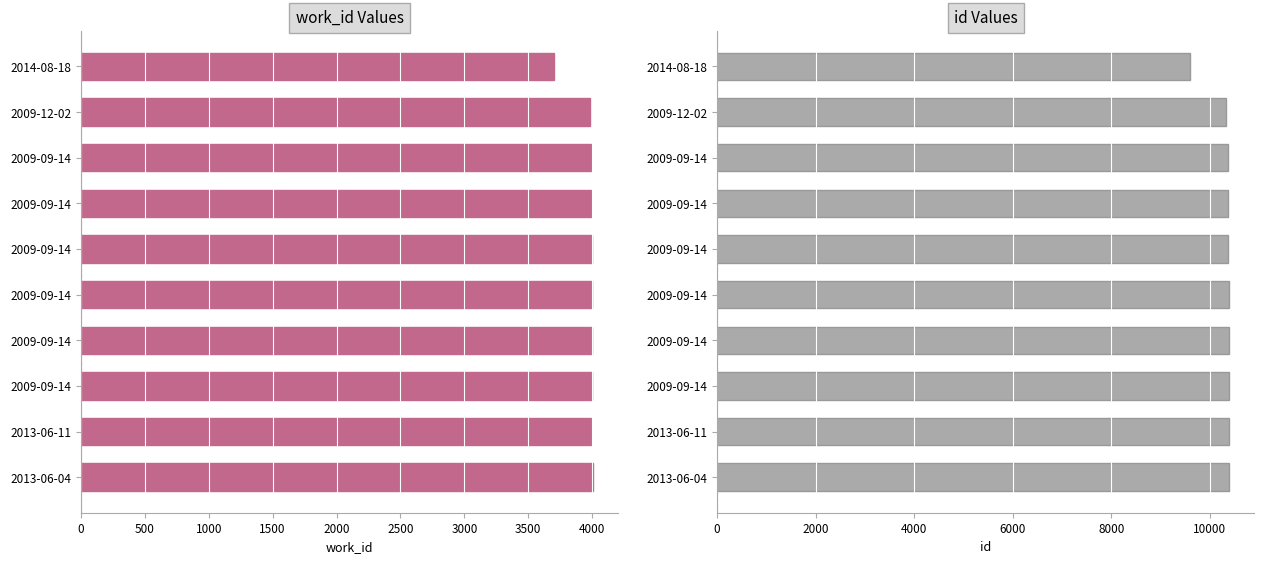

Is it true that id equals 18303 at 2009-09-14?

False